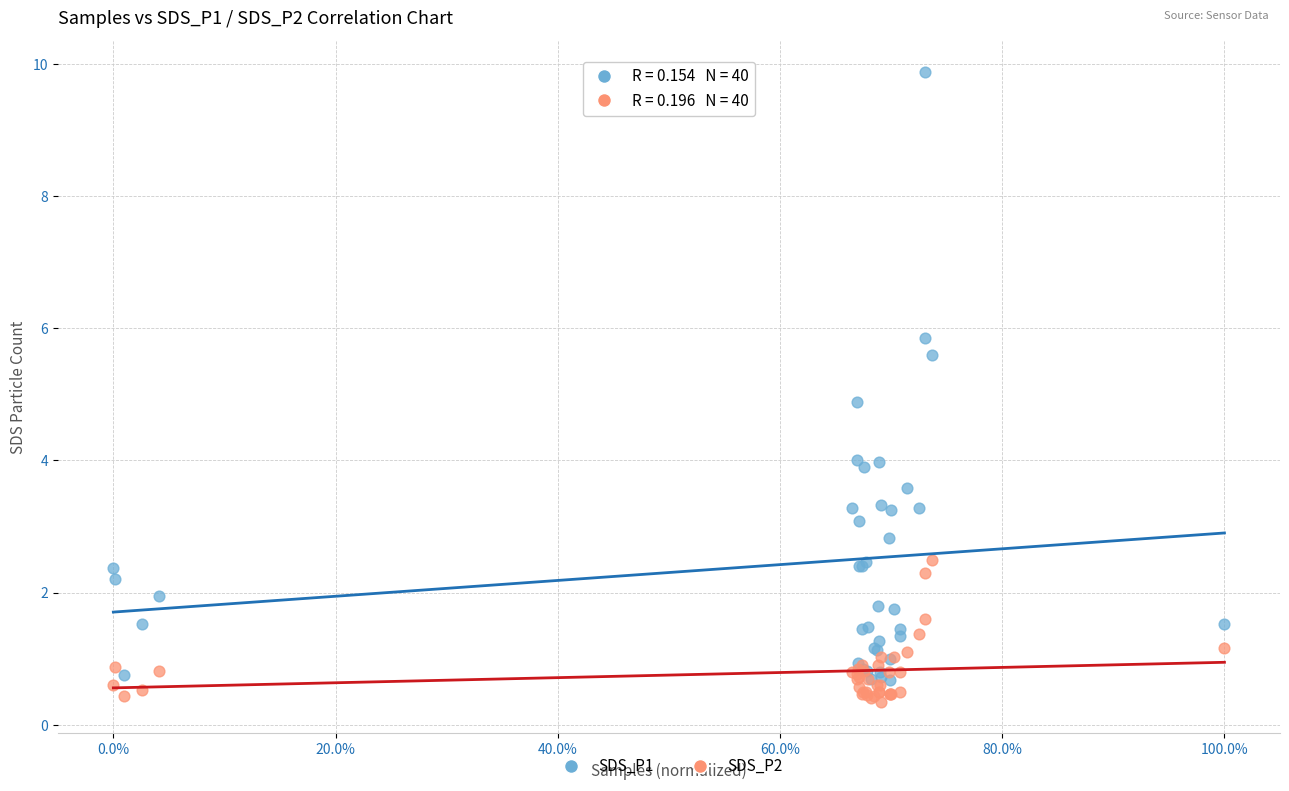

Which series reaches the minimum Y coordinate?

SDS_P2